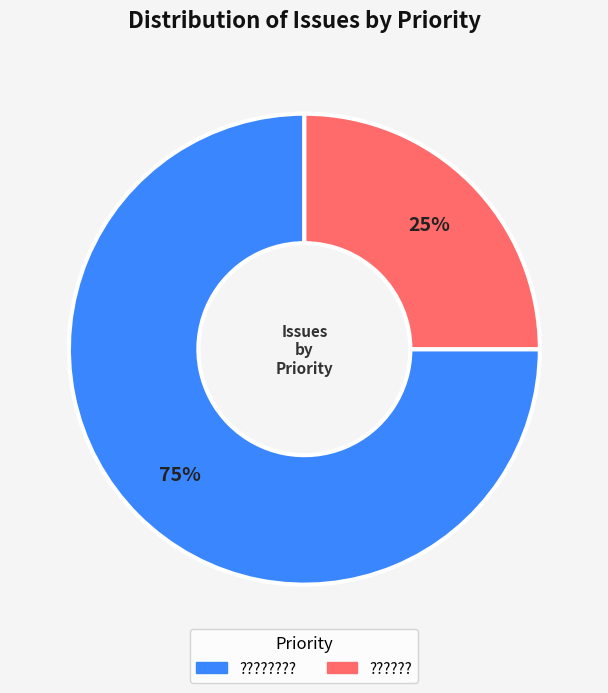

To the nearest percent, what is the average slice percentage?

50%